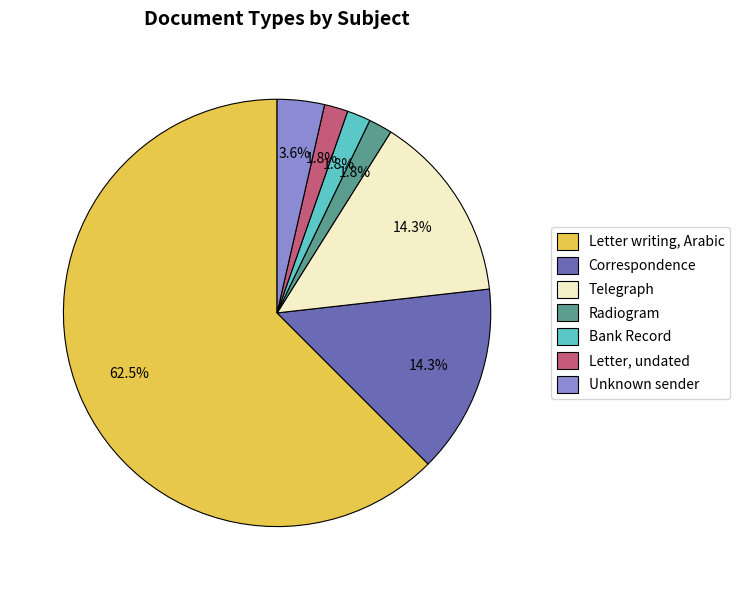

Which has a higher value, Letter writing, Arabic or Correspondence?

Letter writing, Arabic